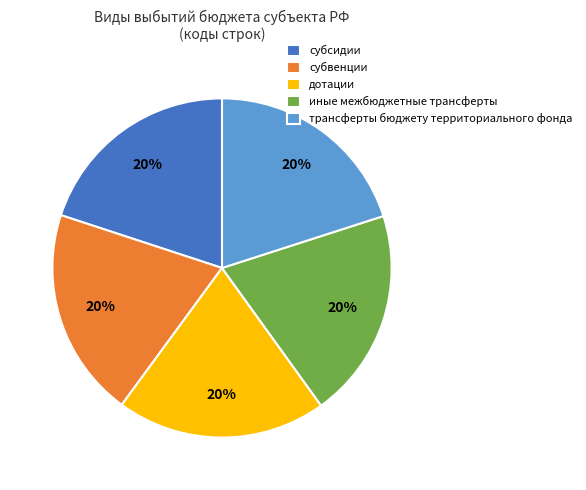

How many slices are in this pie chart?

5